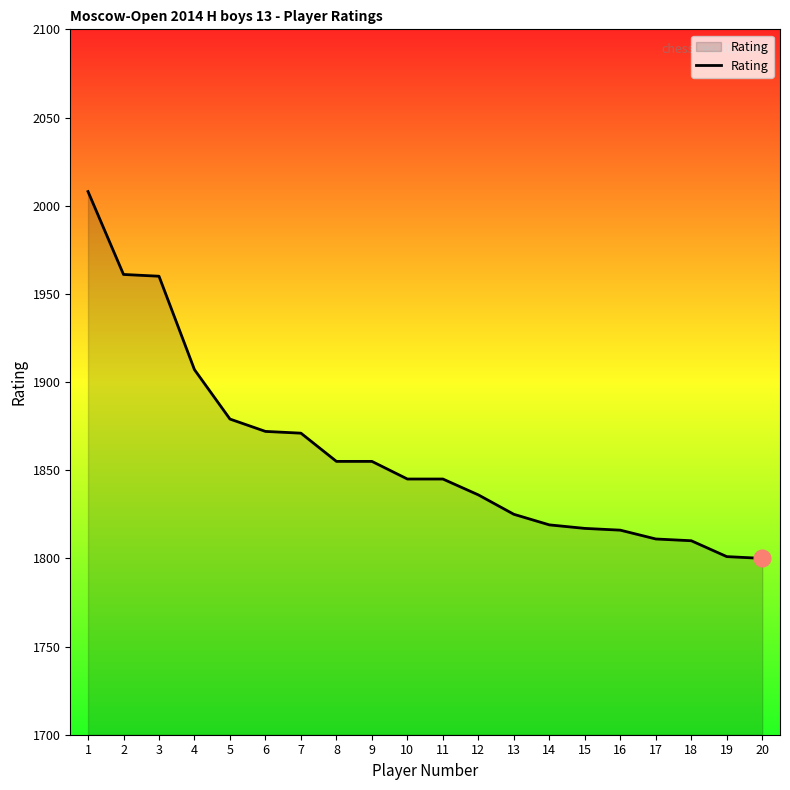

Approximately how many times larger is the value at 3 compared to 20?

1.1